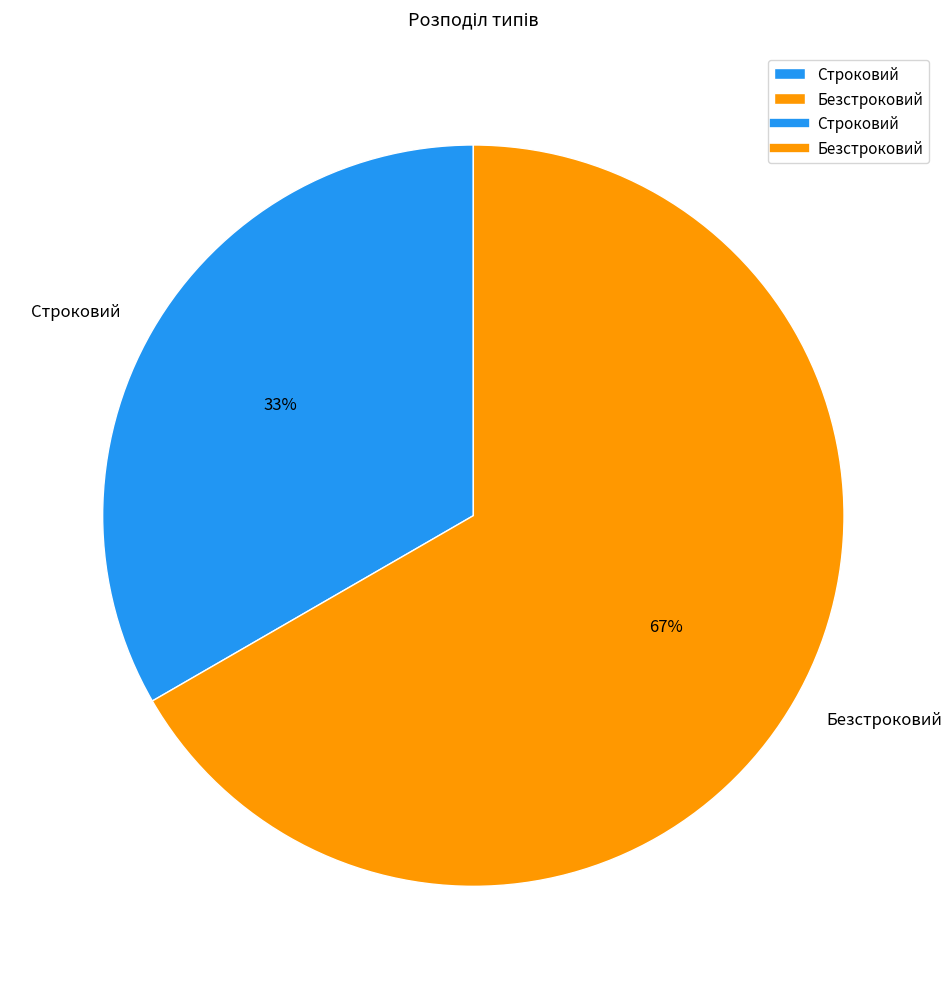

Is Безстроковий the majority of the pie?

Yes